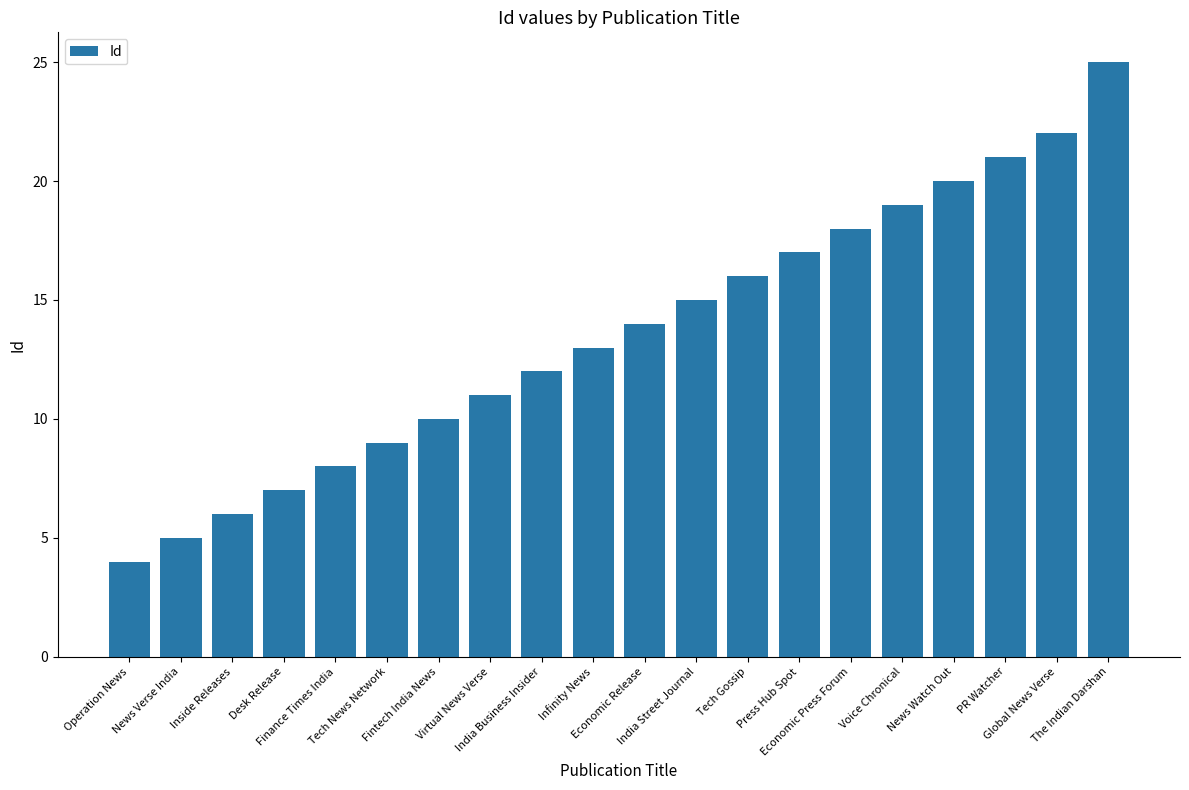

What is the difference between the values at Economic Press Forum and Tech Gossip?

2